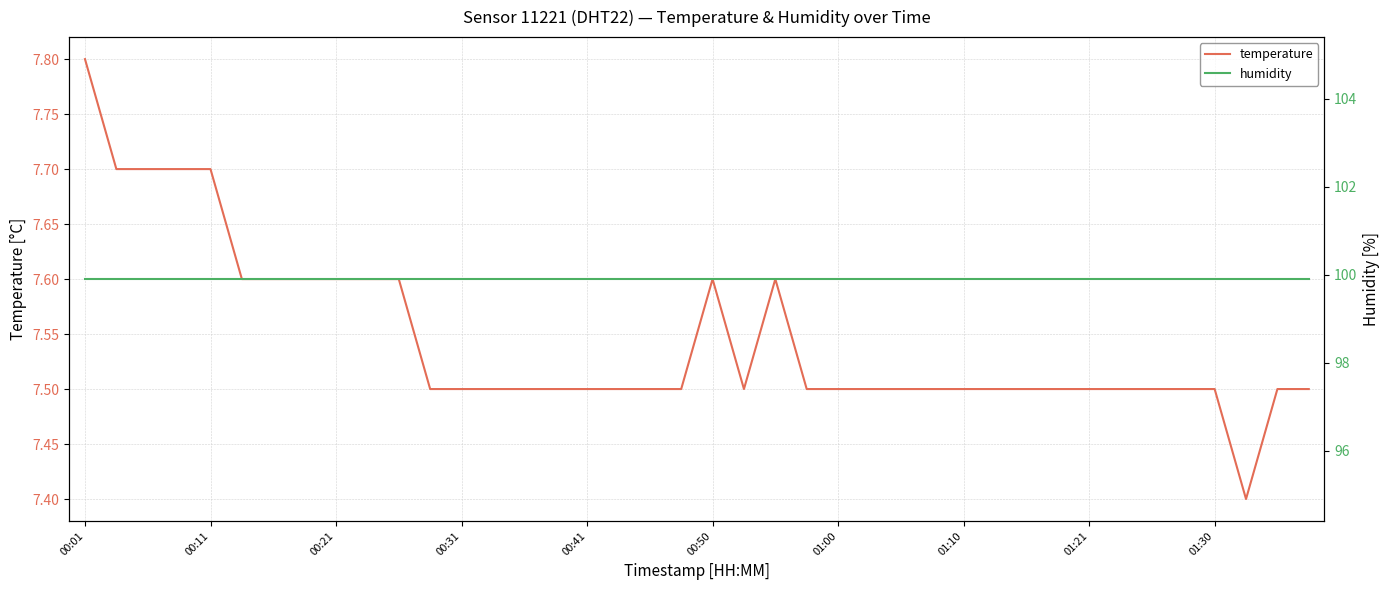

Is it true that temperature equals 7.5 at 01:00?

True